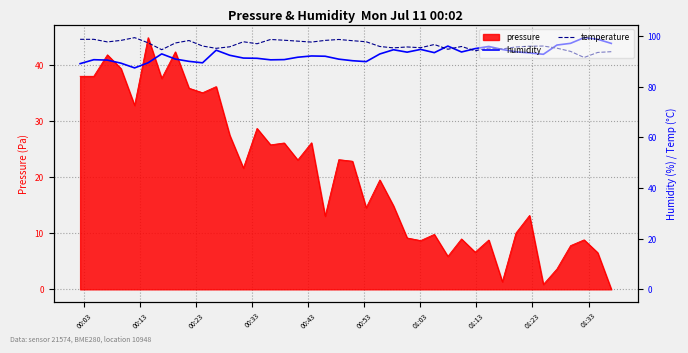

True or false: temperature has more than 1 interior local peaks.

True